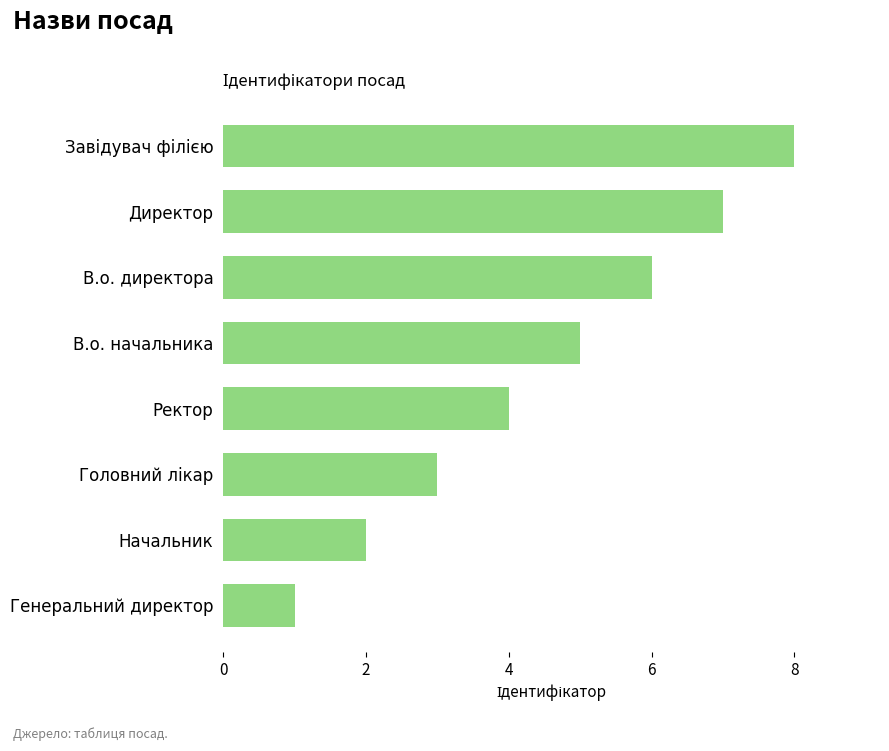

What is the change in value from Директор to Начальник?

-5